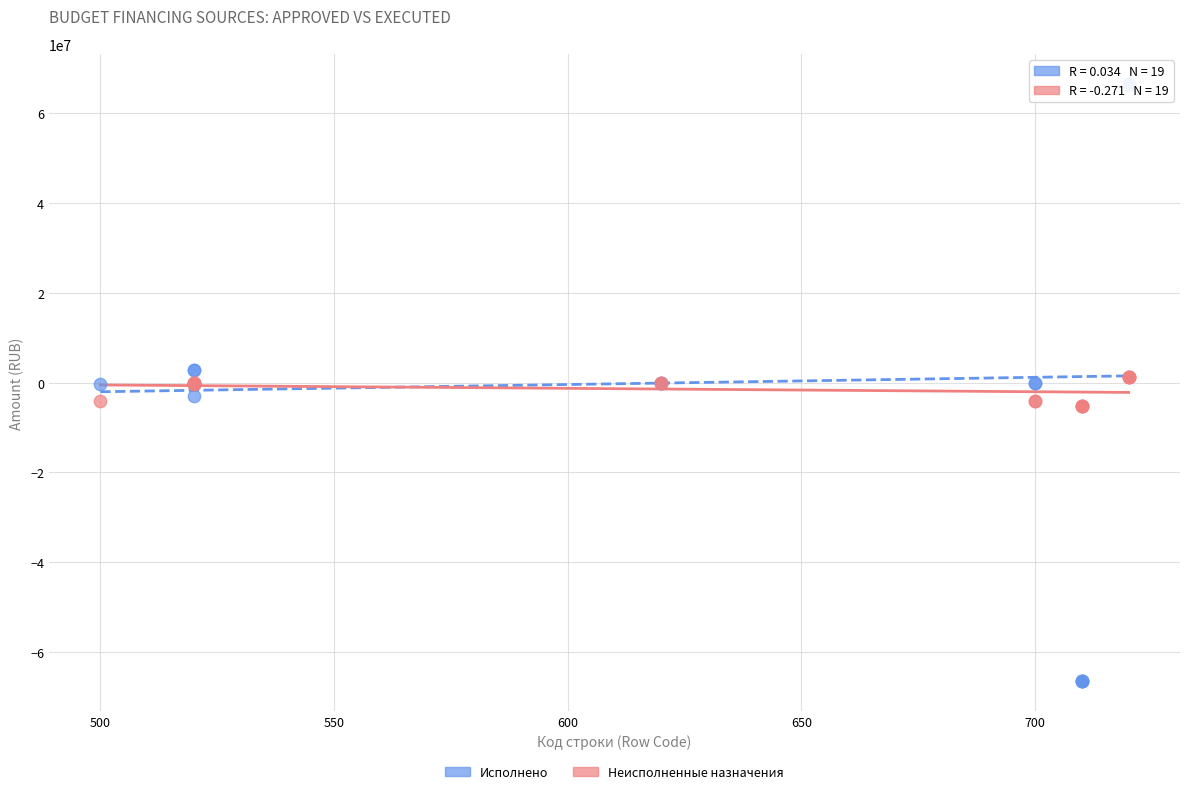

What is the X range (max minus min) for the scatter plot?

220.0